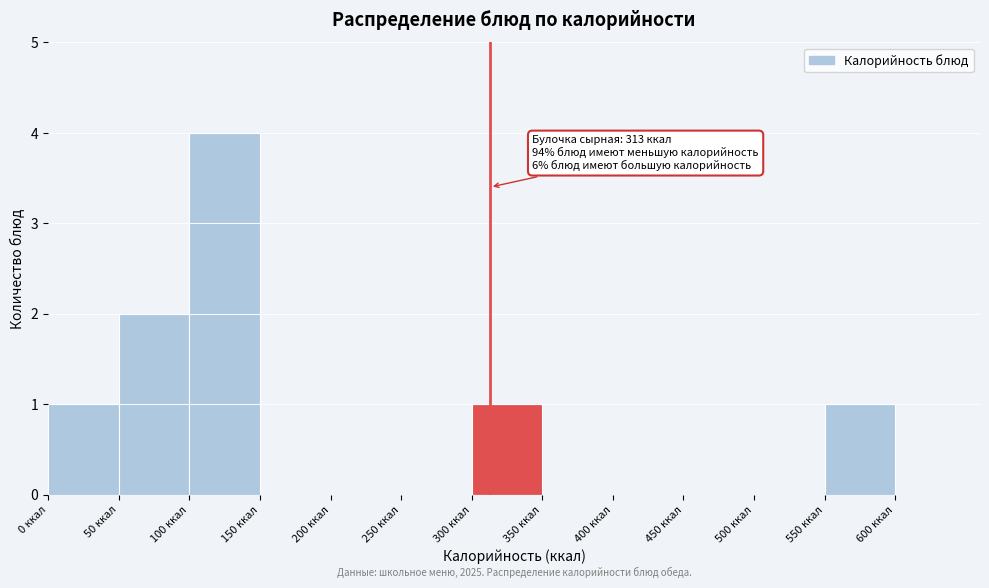

Over which range of the x-axis is the bar tallest?

100 to 150